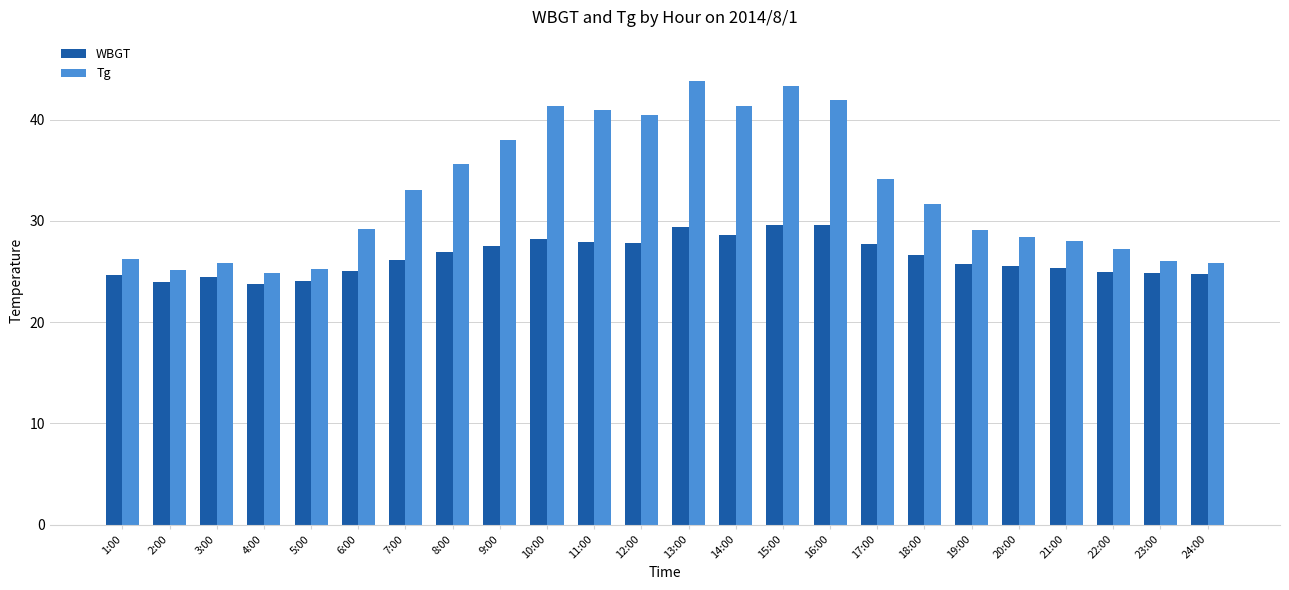

Rank the series by their maximum value, from highest to lowest.

Tg, WBGT